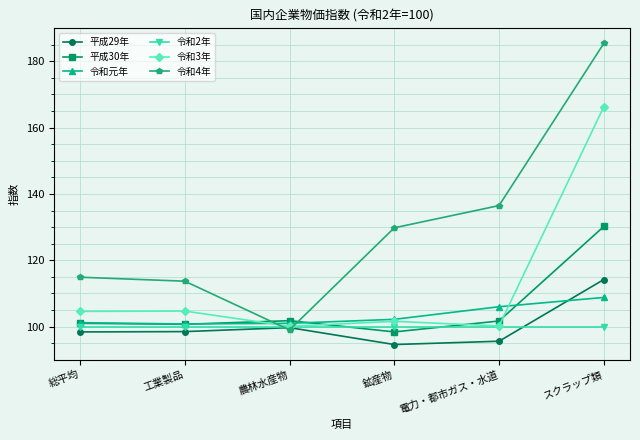

What is the total value across all series at スクラップ類?

804.9